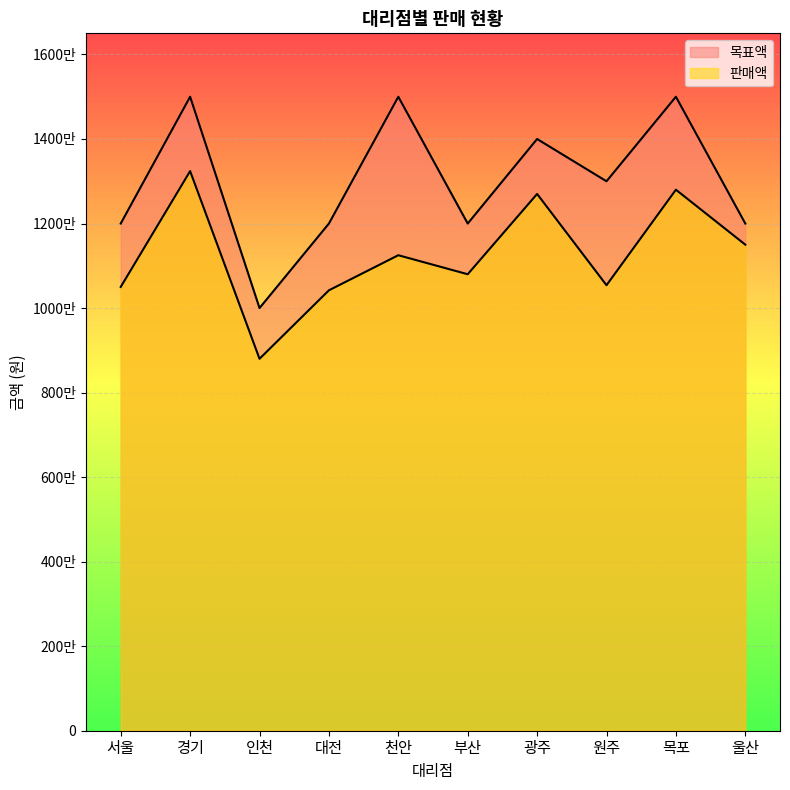

True or false: 목표액 and 판매액 intersect in this chart.

False